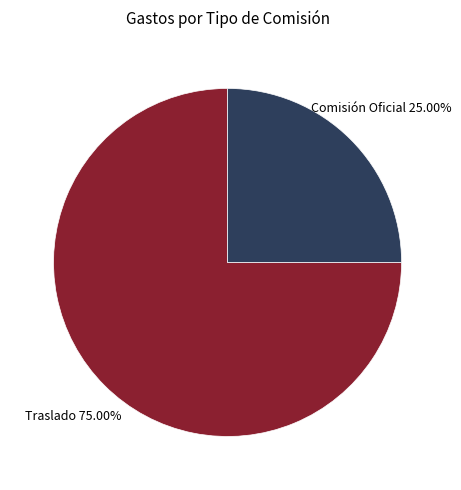

Which category has the smallest portion of the pie?

Comisión Oficial